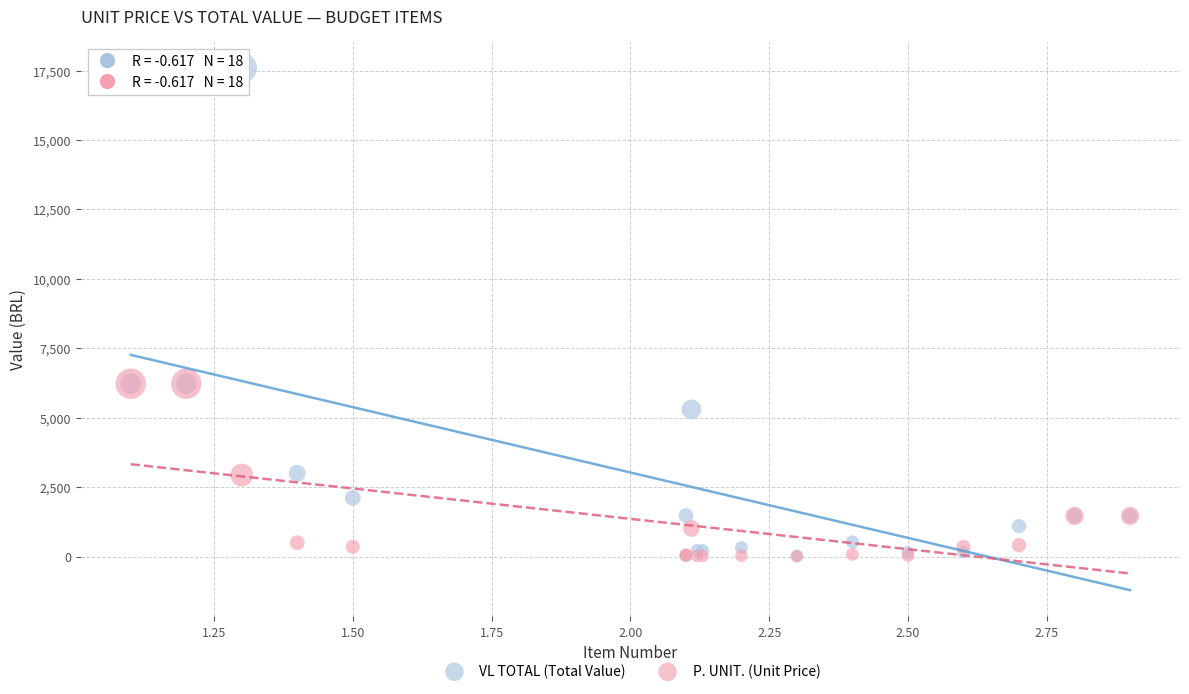

What are all the series names shown in the legend?

VL TOTAL (Total Value), P. UNIT. (Unit Price)